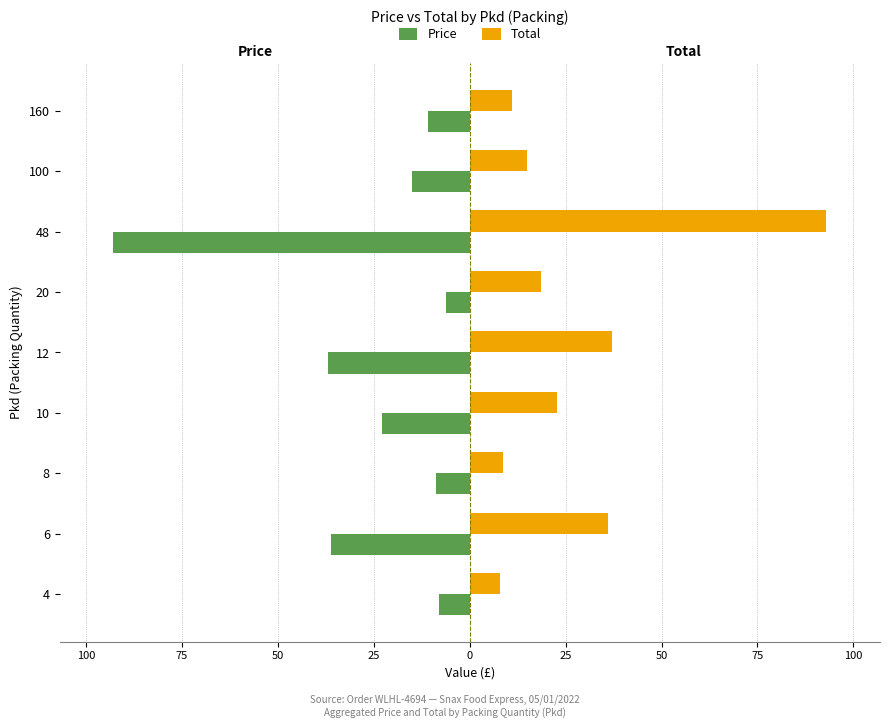

What is the difference between the second highest and second lowest values in the Price series?

29.0